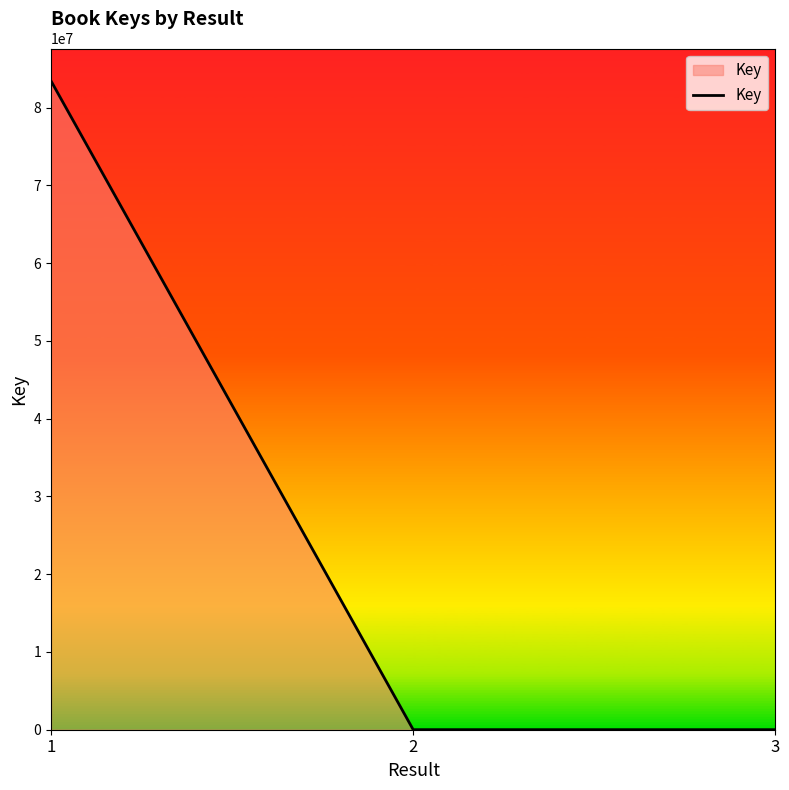

What is the difference between the maximum and minimum values?

83425795